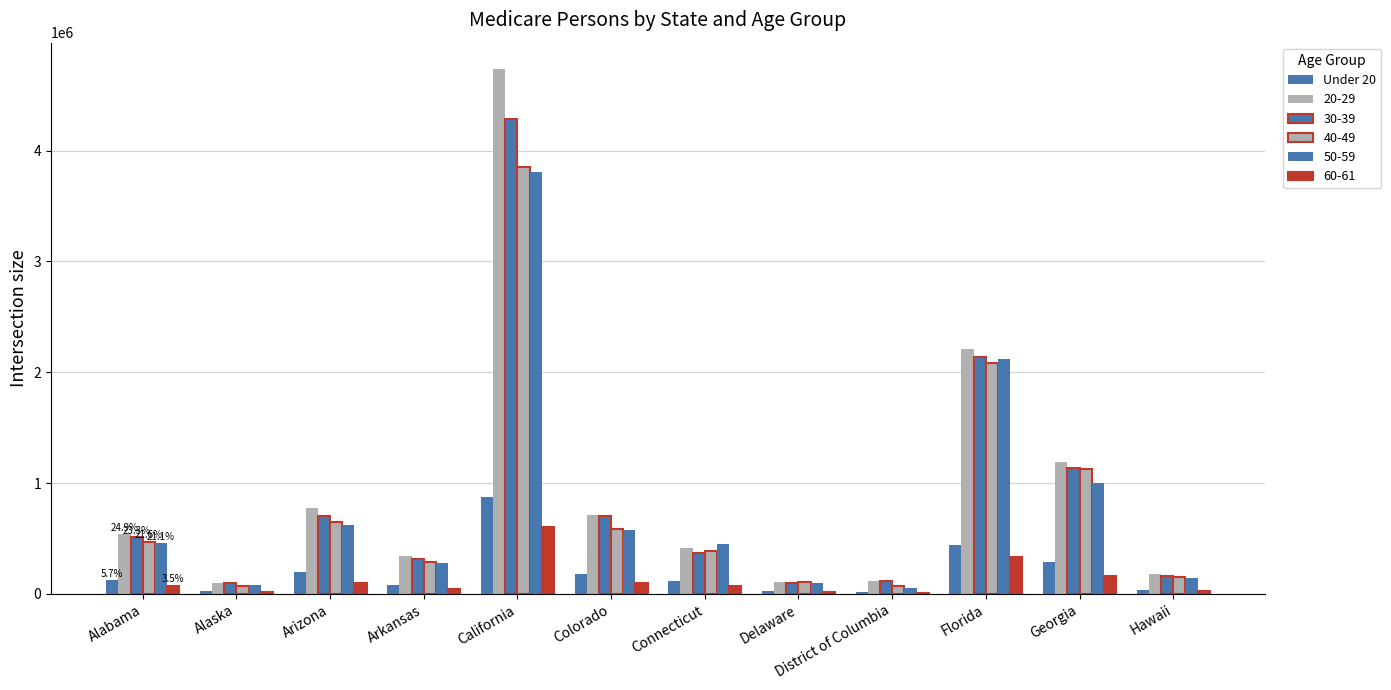

Does the chart contain stacked bars?

No